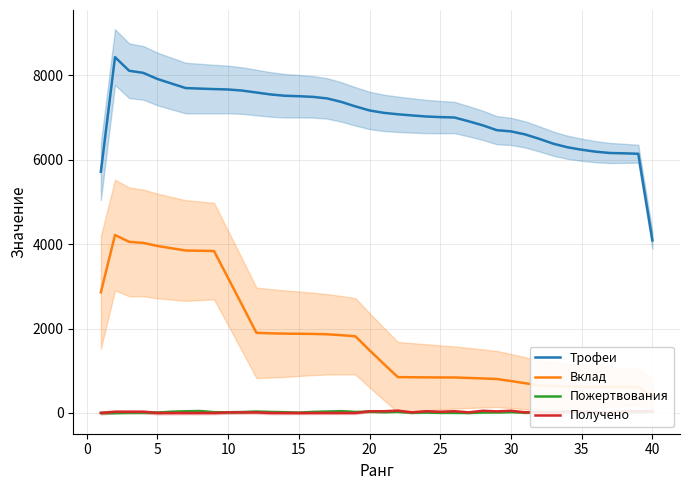

Between 20 and 39, which is larger?

20